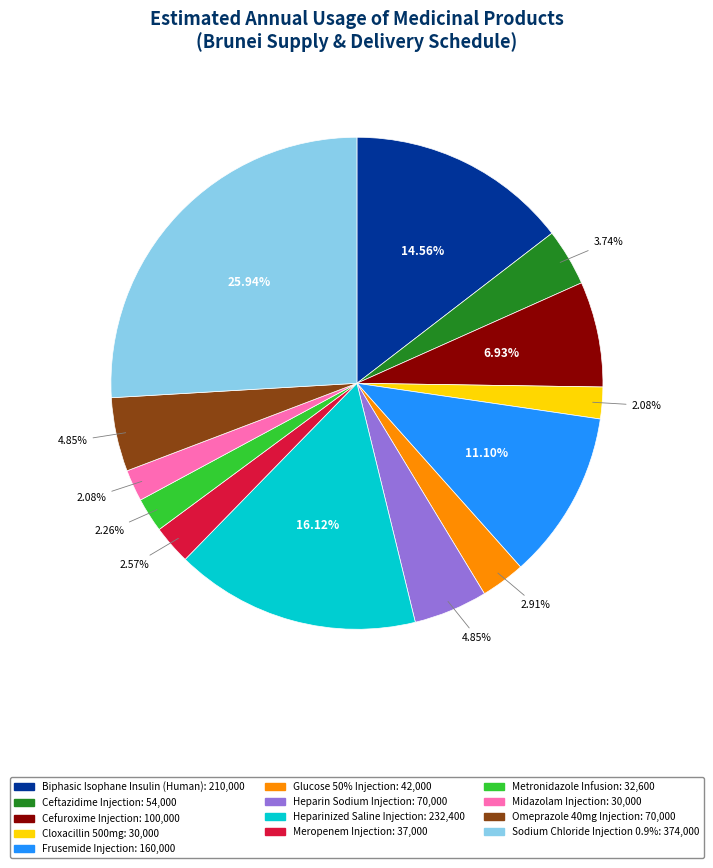

Combined, what portion of the pie is Sodium Chloride Injection 0.9% and Biphasic Isophane Insulin (Human)?

40.5%